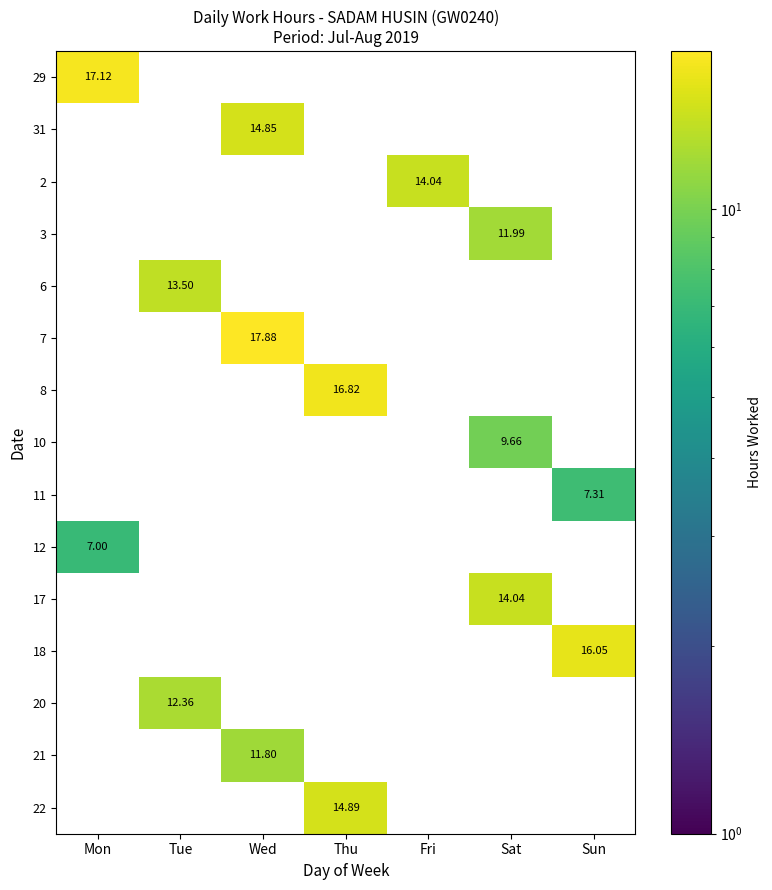

At which label does 31 reach its peak?

Wed